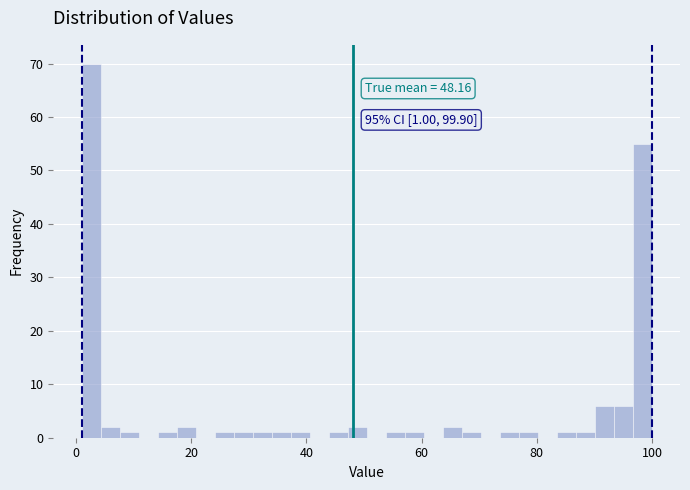

Around what value on the x-axis is the tallest bar? Give the approximate position of its centre, as read against the axis.

2